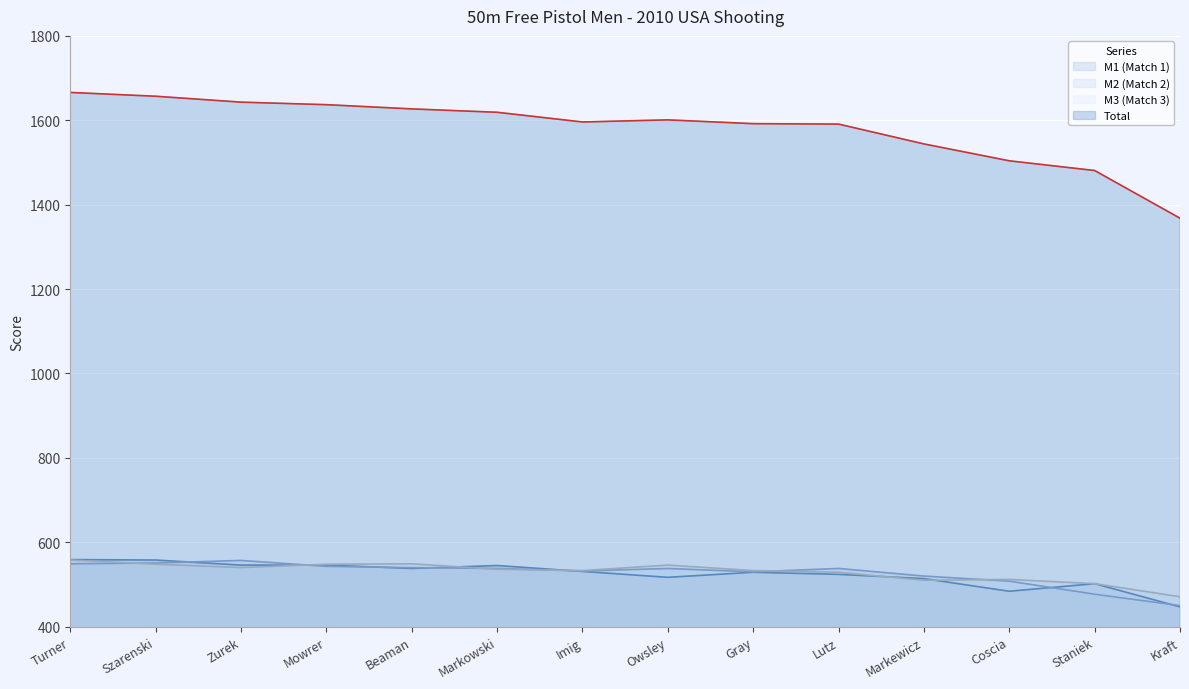

Reading right to left, what are all the values shown in this chart?

M1 (Match 1): Kraft=447	Staniek=502	Coscia=484	Markewicz=514	Lutz=524	Gray=529	Owsley=517	Imig=531	Markowski=545	Beaman=538	Mowrer=546	Zurek=546	Szarenski=558	Turner=559
M2 (Match 2): Kraft=450	Staniek=477	Coscia=508	Markewicz=520	Lutz=538	Gray=530	Owsley=538	Imig=532	Markowski=538	Beaman=540	Mowrer=543	Zurek=557	Szarenski=551	Turner=549
M3 (Match 3): Kraft=471	Staniek=502	Coscia=512	Markewicz=510	Lutz=529	Gray=533	Owsley=546	Imig=533	Markowski=536	Beaman=549	Mowrer=548	Zurek=540	Szarenski=548	Turner=558
Total: Kraft=1368	Staniek=1481	Coscia=1504	Markewicz=1544	Lutz=1591	Gray=1592	Owsley=1601	Imig=1596	Markowski=1619	Beaman=1627	Mowrer=1637	Zurek=1643	Szarenski=1657	Turner=1666